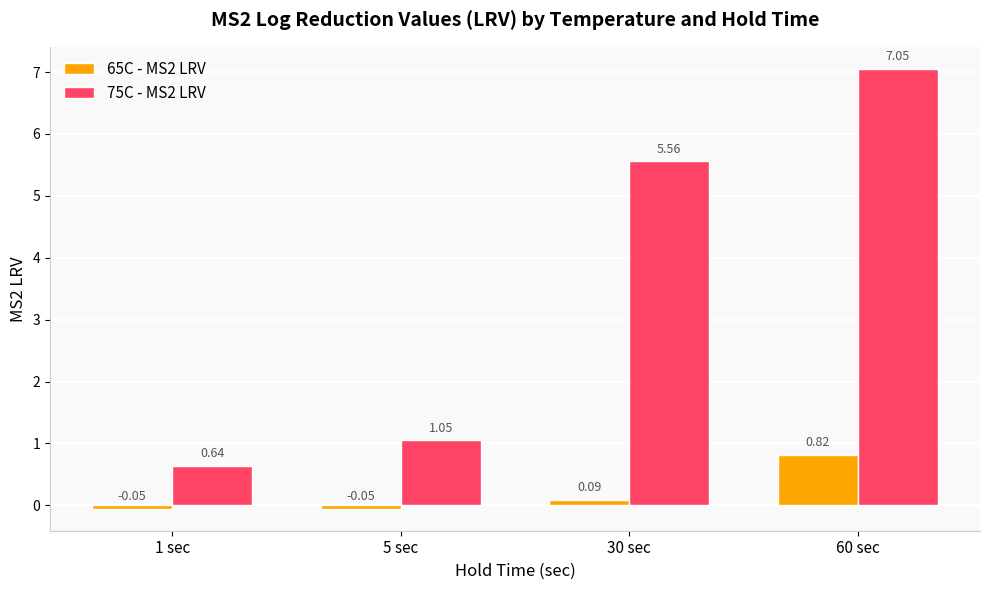

Which series changed the most between 5 sec and 60 sec?

75C - MS2 LRV